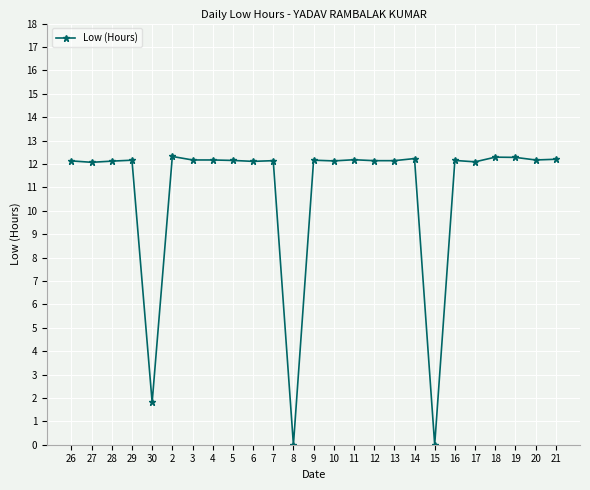

What position from the right is 7?

15